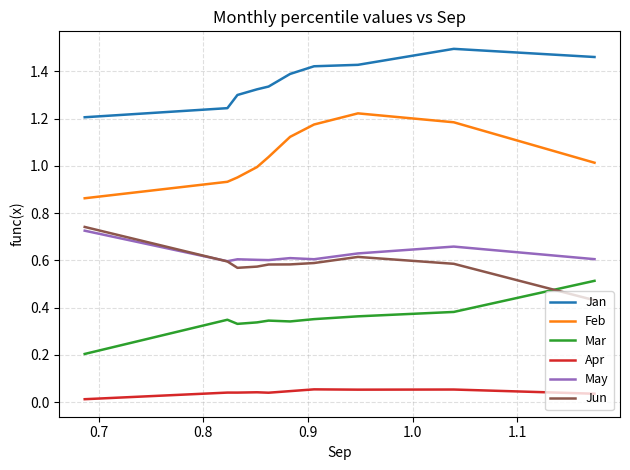

True or false: May and Feb cross at least once.

False